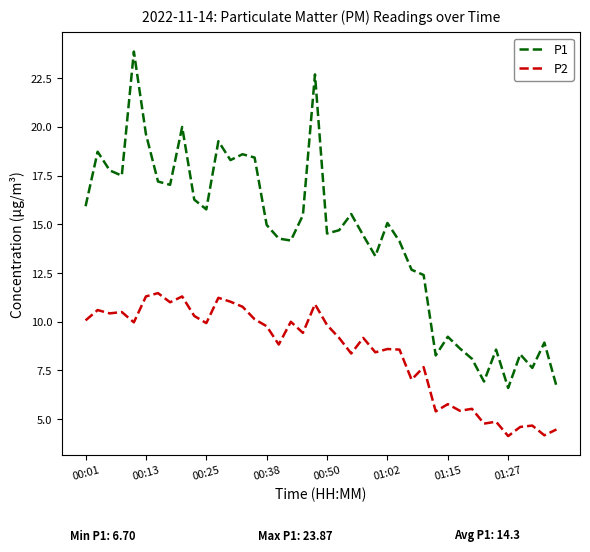

Rank the series by their average value, from highest to lowest.

P1, P2